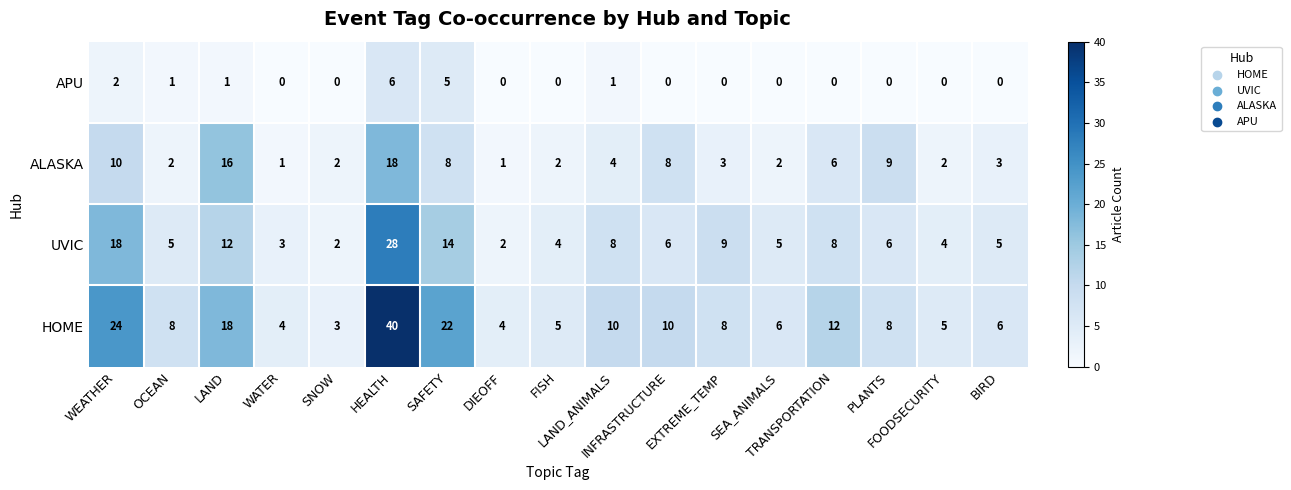

Rank the series by their average value, from highest to lowest.

HOME, UVIC, ALASKA, APU